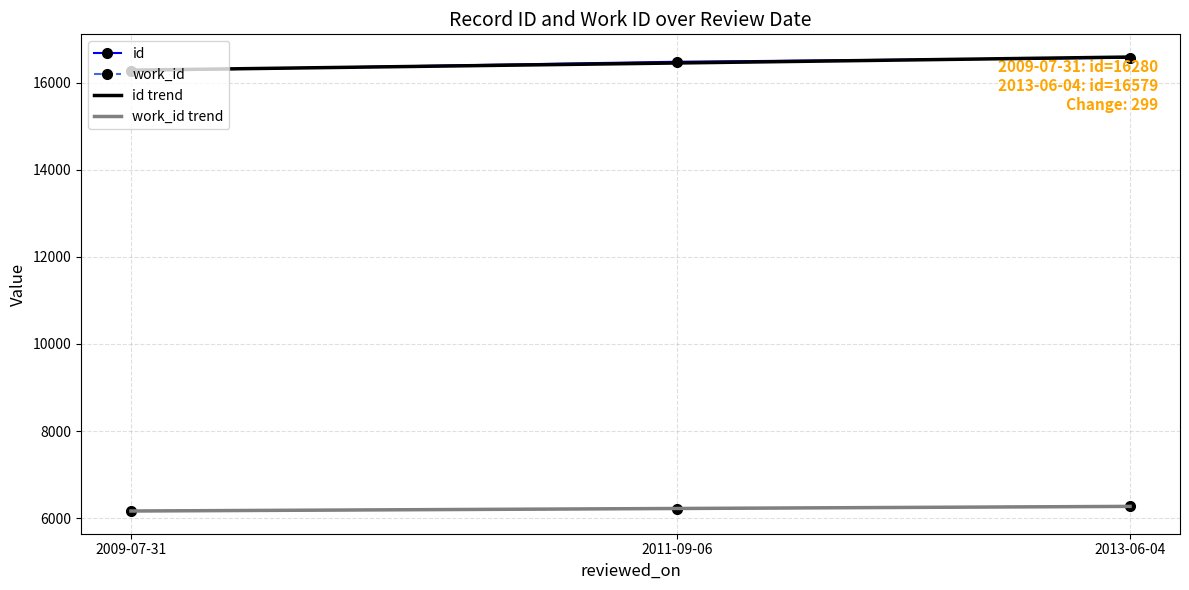

Between 2013-06-04 and 2011-09-06, which is larger?

2013-06-04